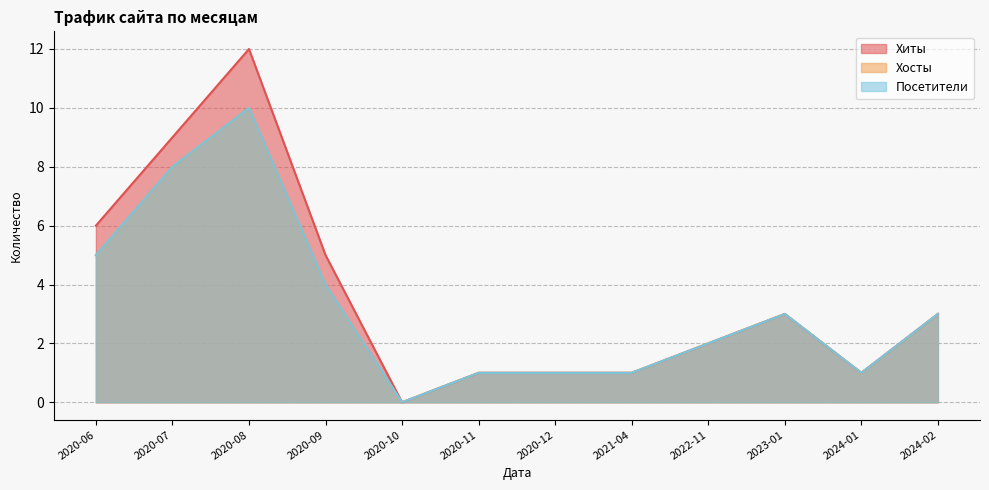

List the labels in order of Посетители value, largest first.

2020-08, 2020-07, 2020-06, 2020-09, 2023-01, 2024-02, 2022-11, 2020-11, 2020-12, 2021-04, 2024-01, 2020-10